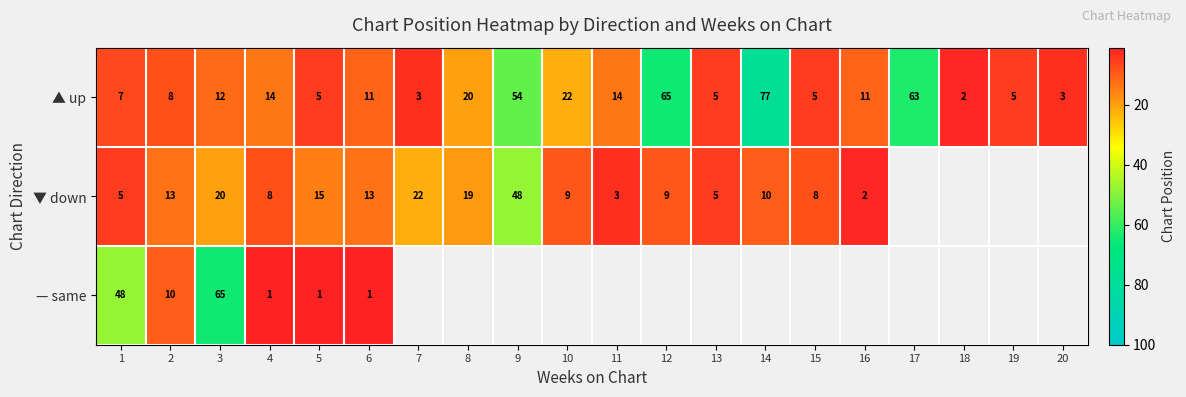

What is the sum of the — same values at 4 and 1?

49